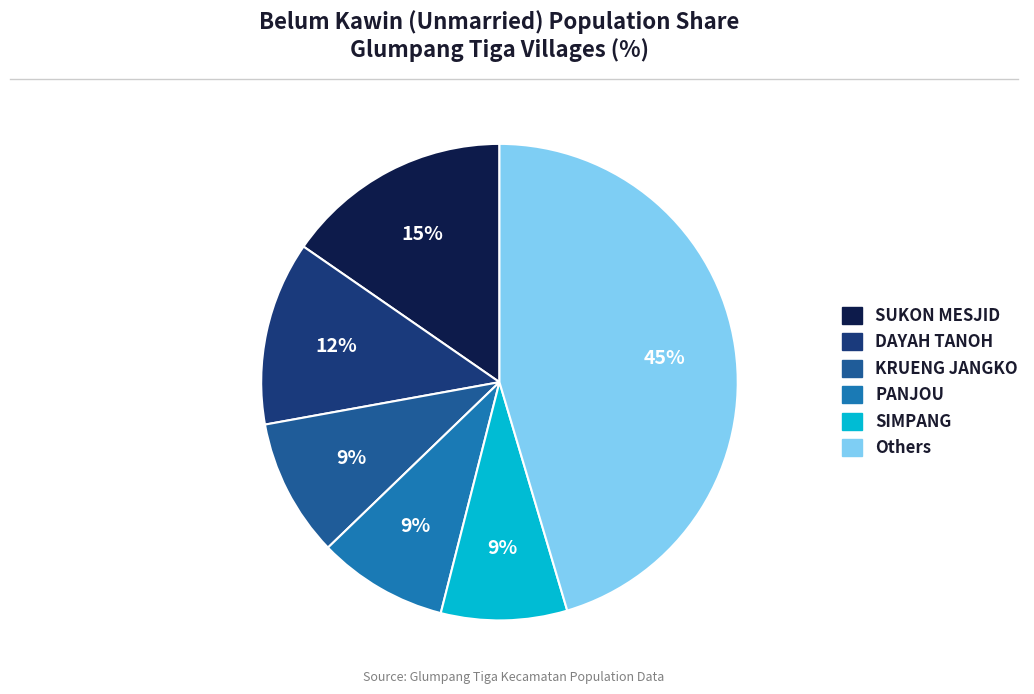

How many slices are in this pie chart?

6